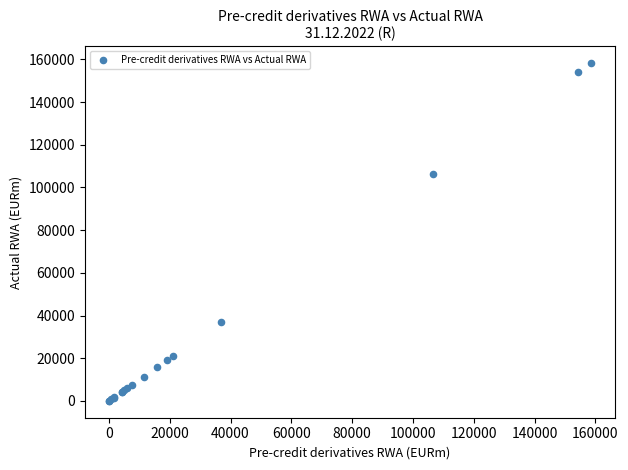

What Y value in the scatter plot is closest to 79156?

106173